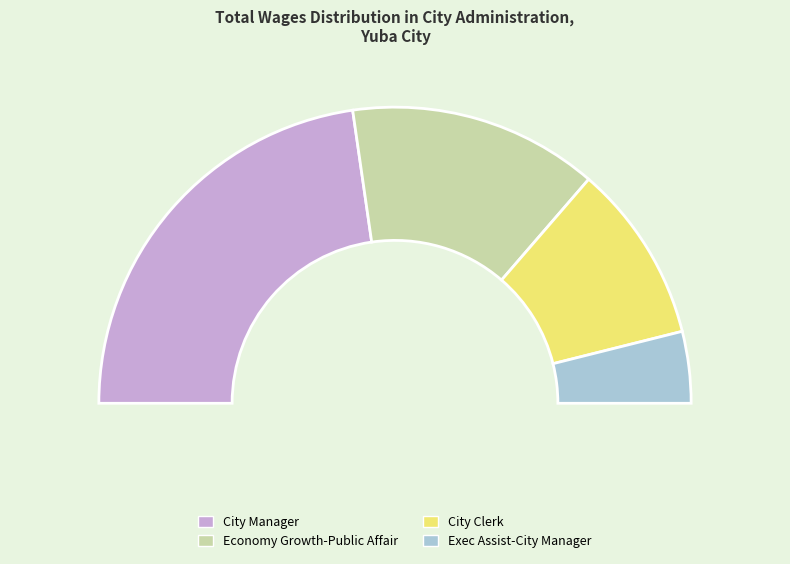

The City Manager slice represents 60% of the pie. True or false?

False